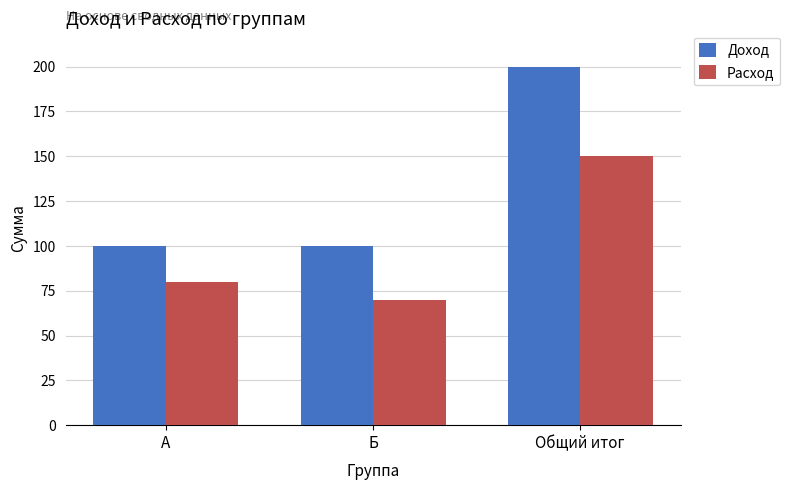

What is the difference between the Расход values at Б and Общий итог?

80